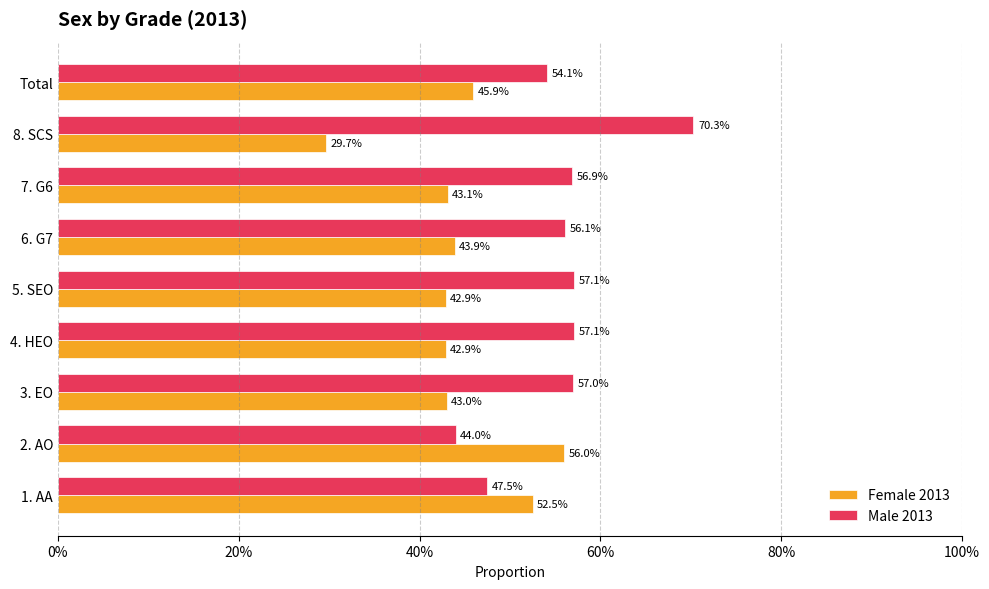

What are all the series names shown in the legend?

Female 2013, Male 2013